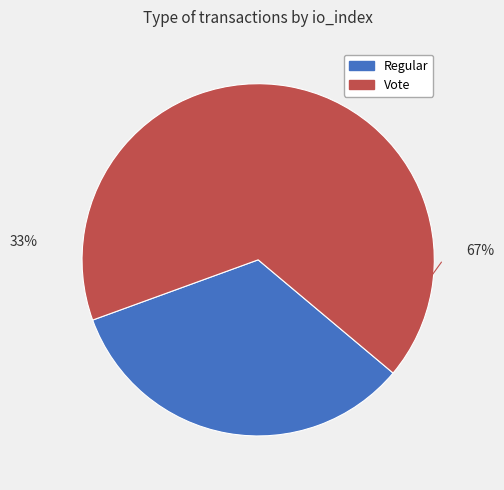

How many slices are in this pie chart?

2